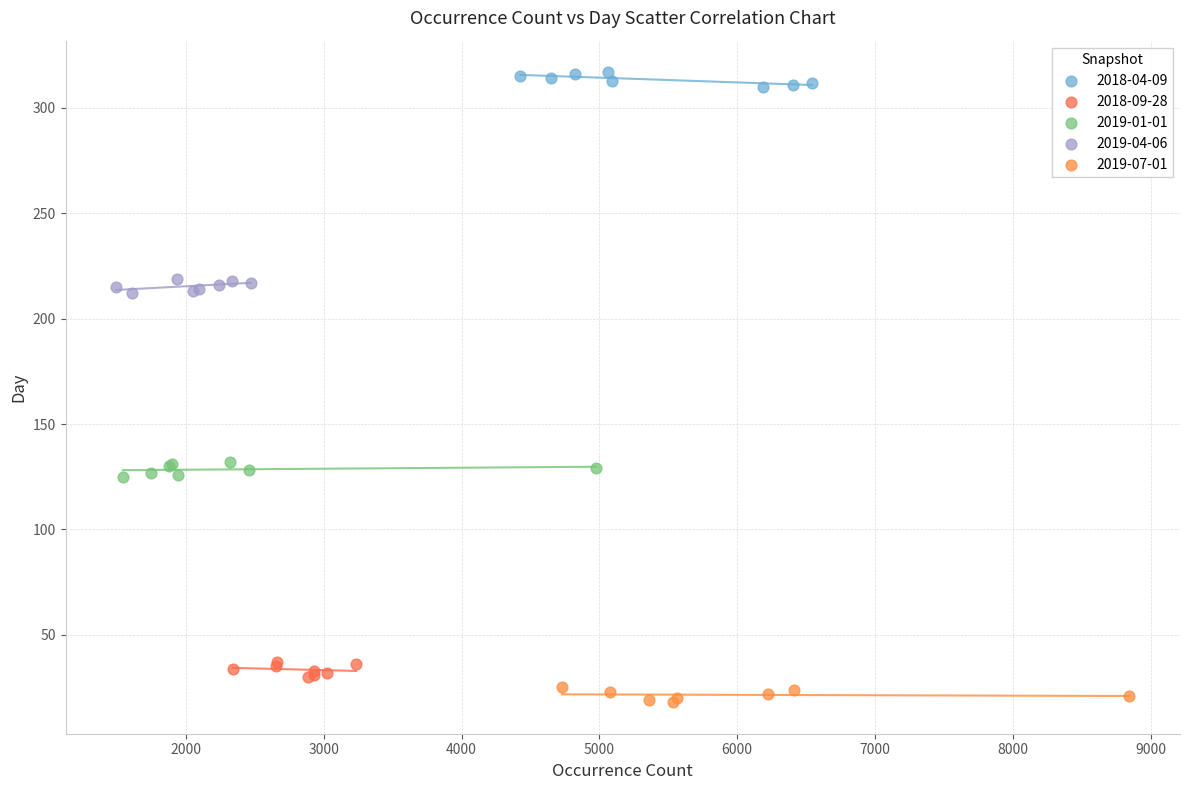

Which series contains the highest Y value?

2018-04-09